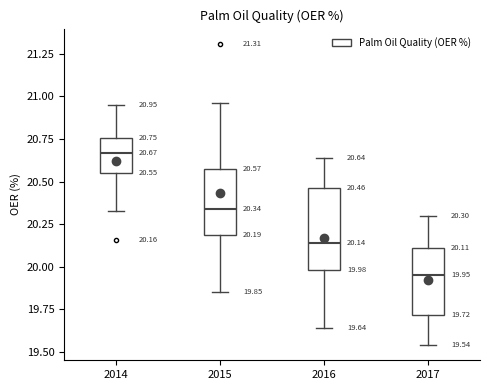

Which box's median line is the lowest?

2017